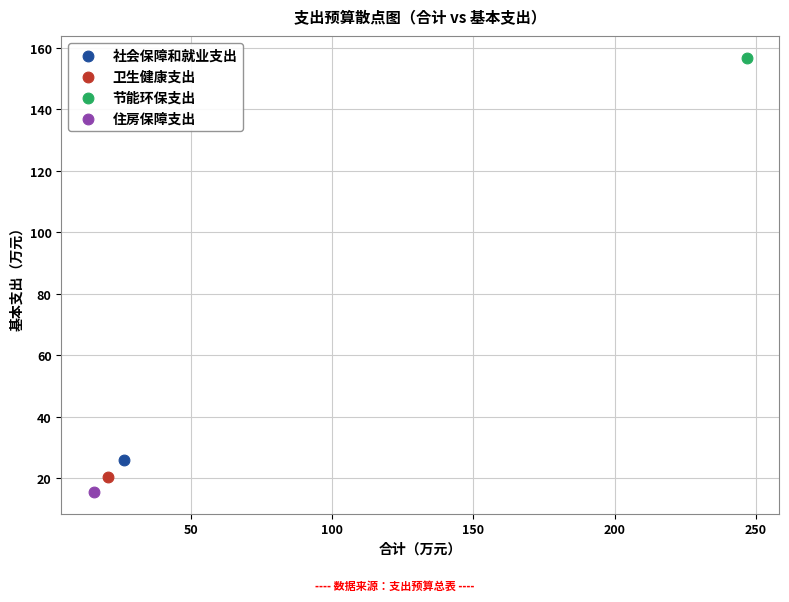

What are all the series names shown in the legend?

社会保障和就业支出, 卫生健康支出, 节能环保支出, 住房保障支出